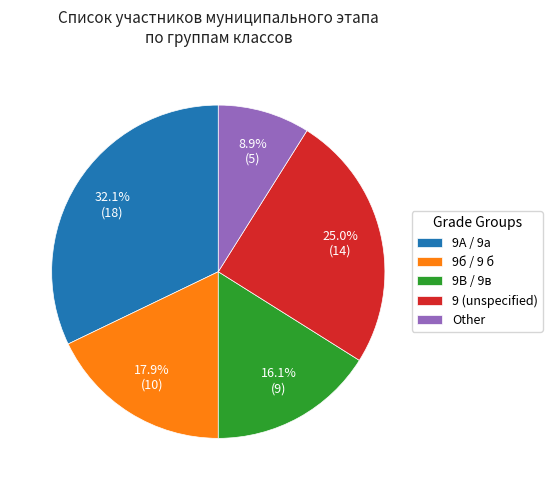

Rank the categories by value from lowest to highest.

Other, 9В / 9в, 9б / 9 б, 9 (unspecified), 9А / 9а